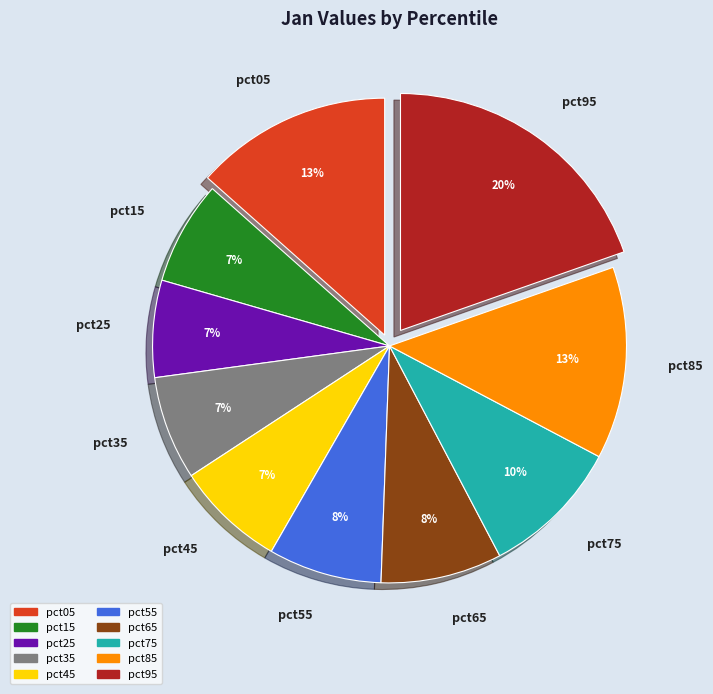

To the nearest percent, what is the difference between the pct65 and pct85 slice percentages?

5%